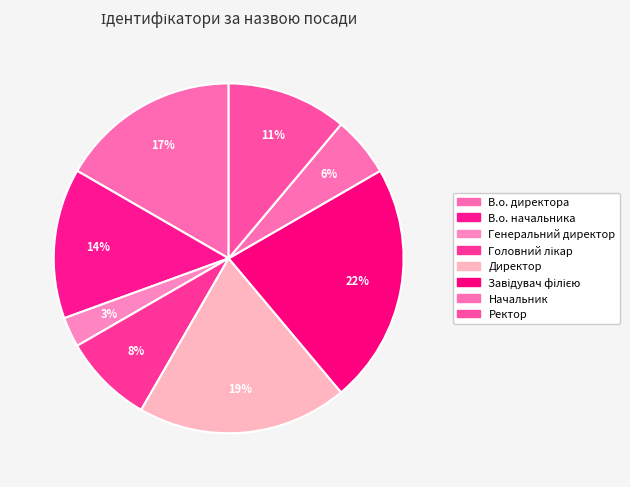

How many slices are in this pie chart?

8